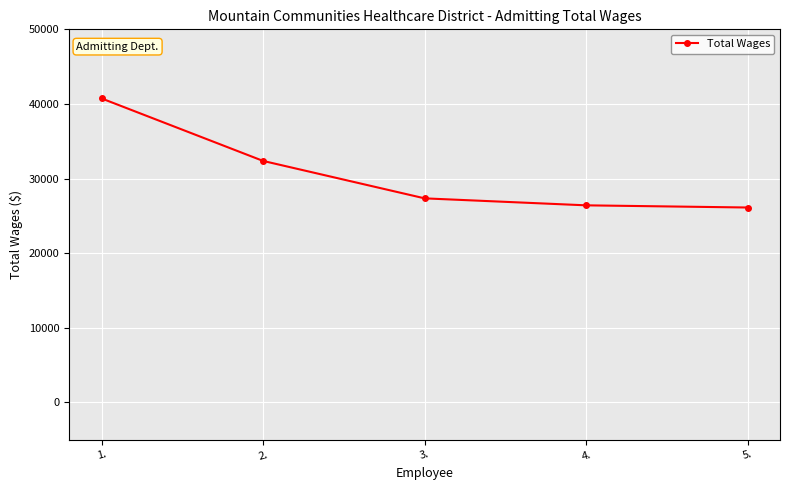

How many series are shown in this chart?

1